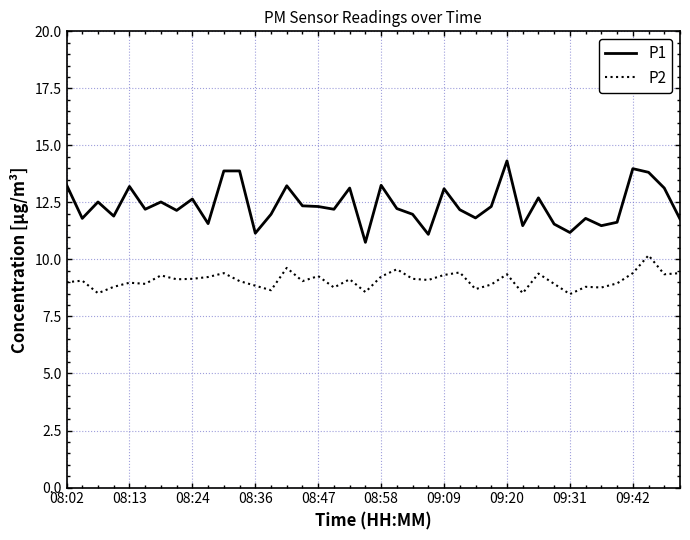

List the series in order of their overall mean, highest first.

P1, P2